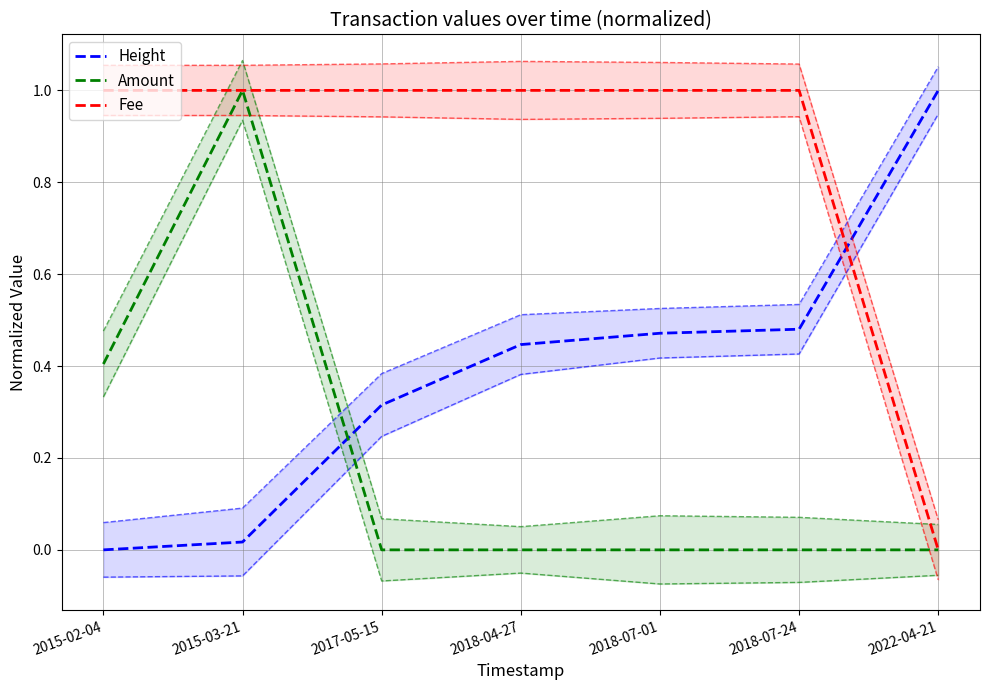

Reading left to right, transcribe all the data shown in this chart.

Height: 0.0	0.0	0.3	0.4	0.5	0.5	1.0
Amount: 0.4	1.0	0.0	0.0	0.0	0.0	0.0
Fee: 1.0	1.0	1.0	1.0	1.0	1.0	0.0